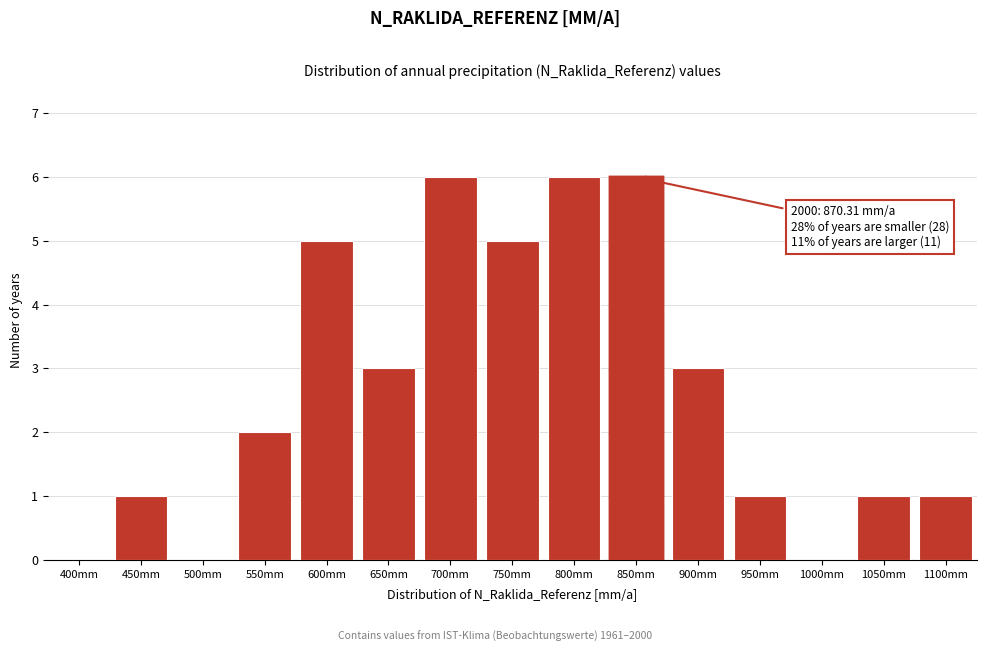

Reading left to right, extract all data points from this chart.

400mm=0	450mm=1	500mm=0	550mm=2	600mm=5	650mm=3	700mm=6	750mm=5	800mm=6	850mm=6	900mm=3	950mm=1	1000mm=0	1050mm=1	1100mm=1